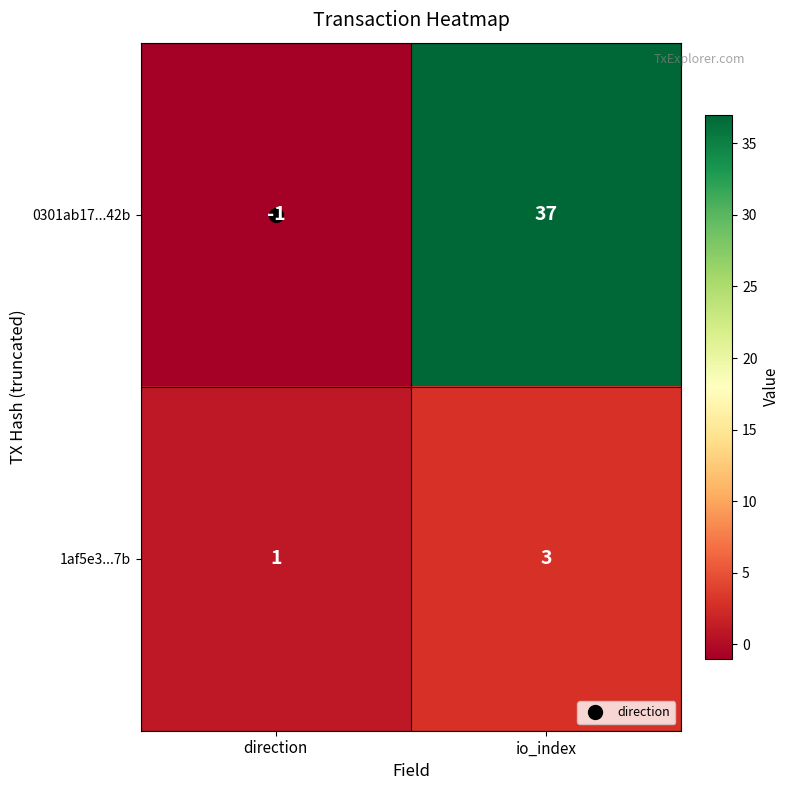

What is the difference between the highest and lowest values at io_index?

34